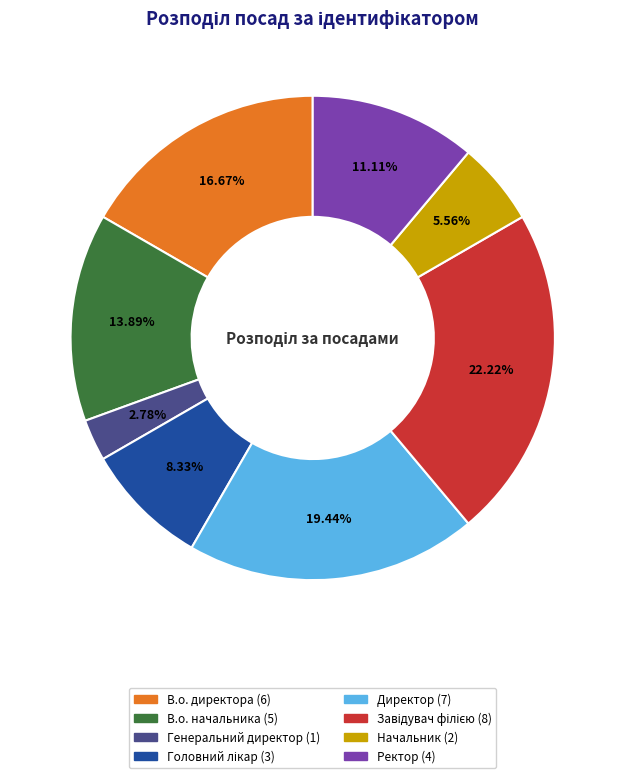

Combined, what portion of the pie is В.о. директора and Начальник?

22.2%